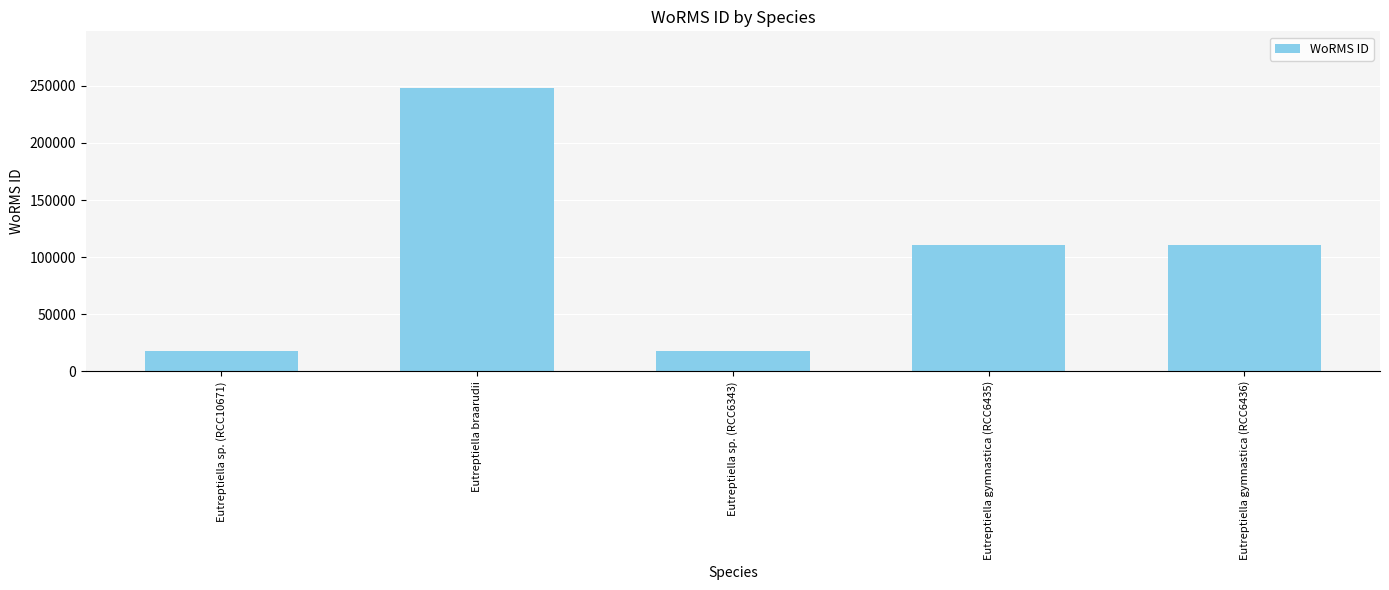

Reading right to left, what are all the values shown in this chart?

110652	110652	17657	248121	17657